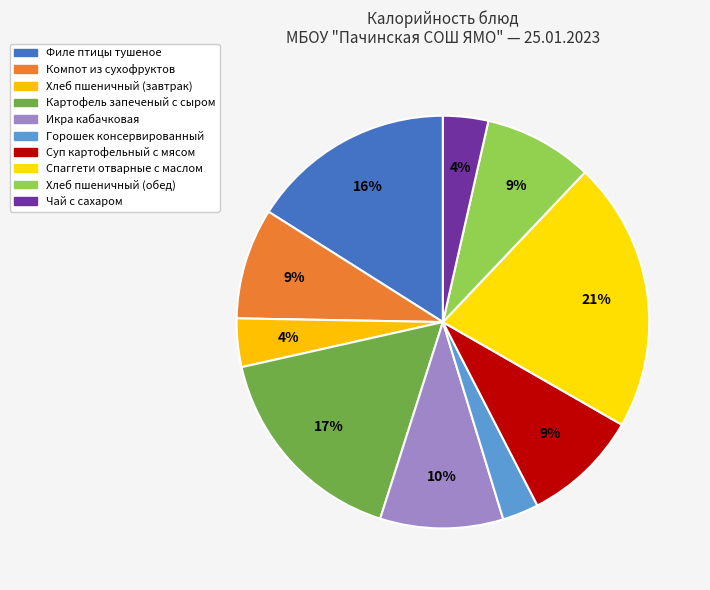

Count the number of slices in the pie.

10